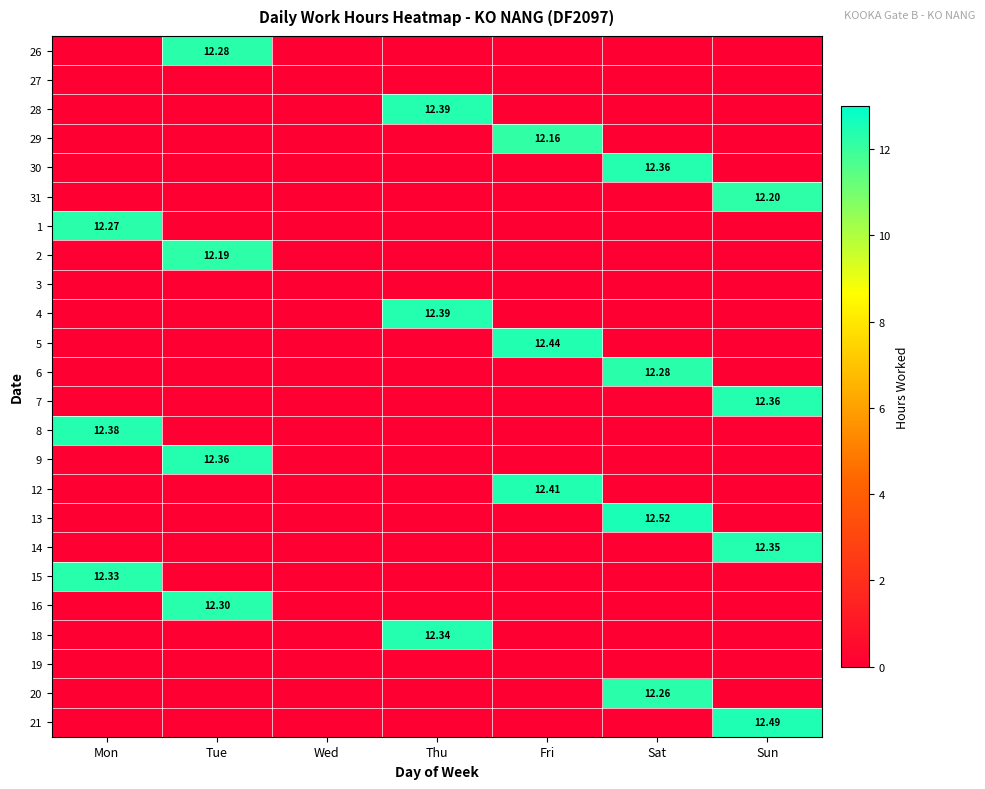

Is the value of 14 at Wed greater than the value of 27 at Sun?

No